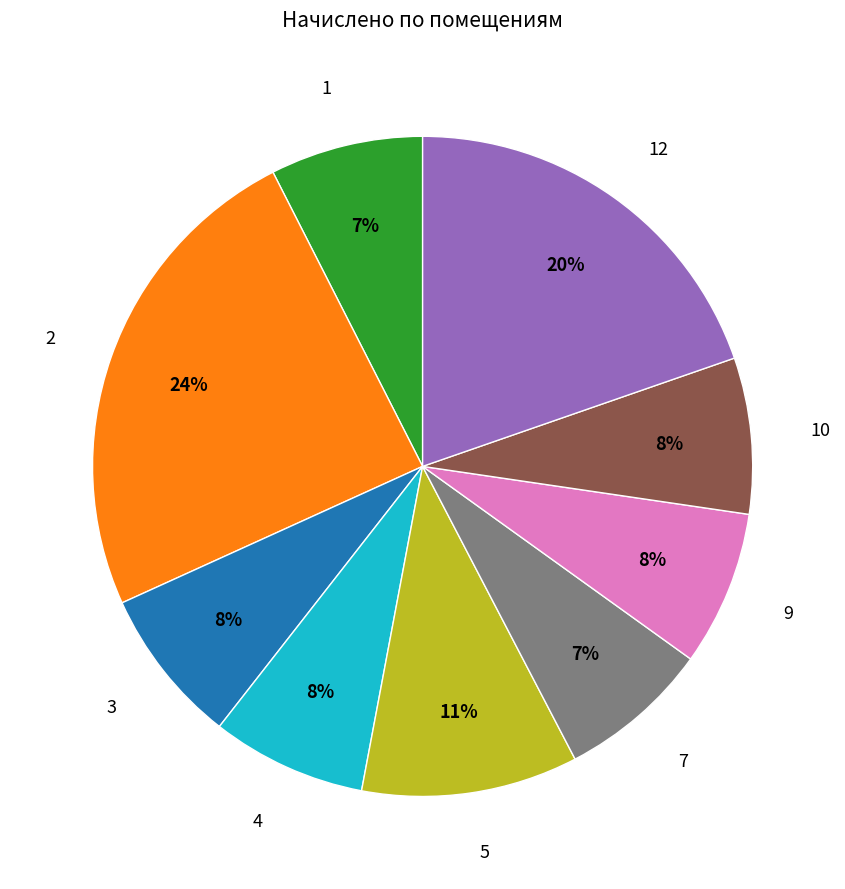

Which has a higher value, 7 or 5?

5